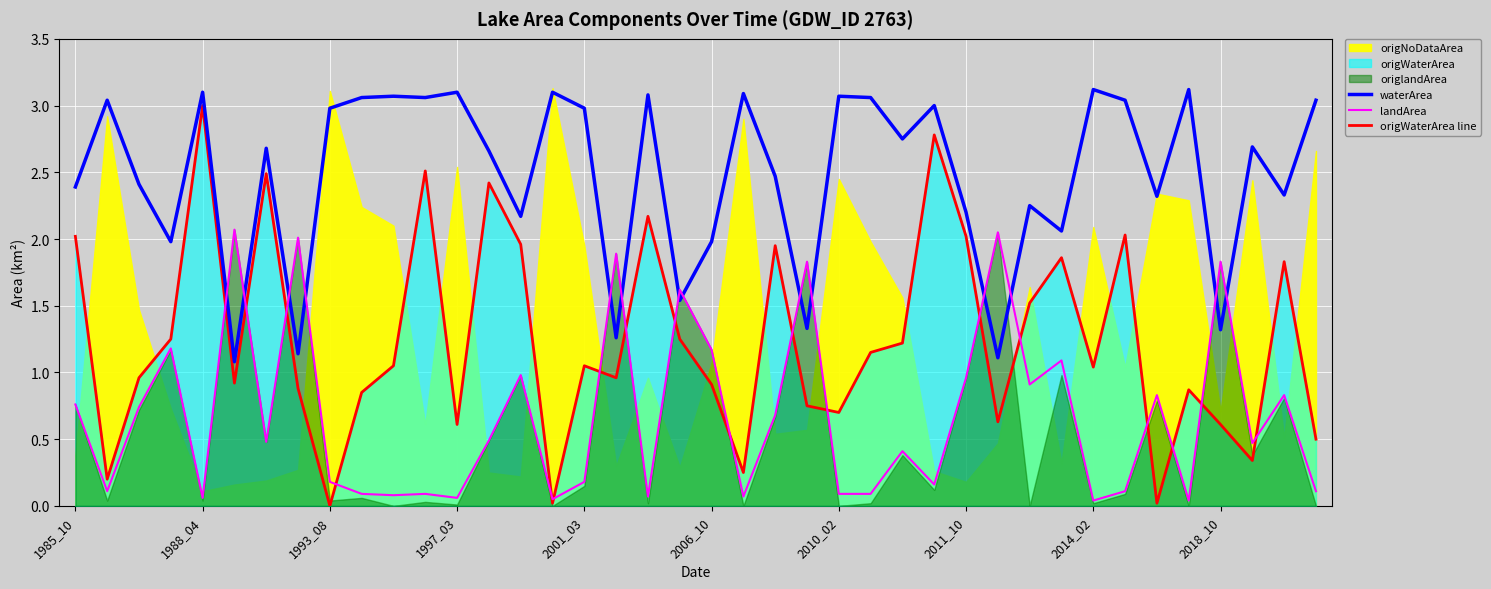

Count the number of categories in the chart.

40